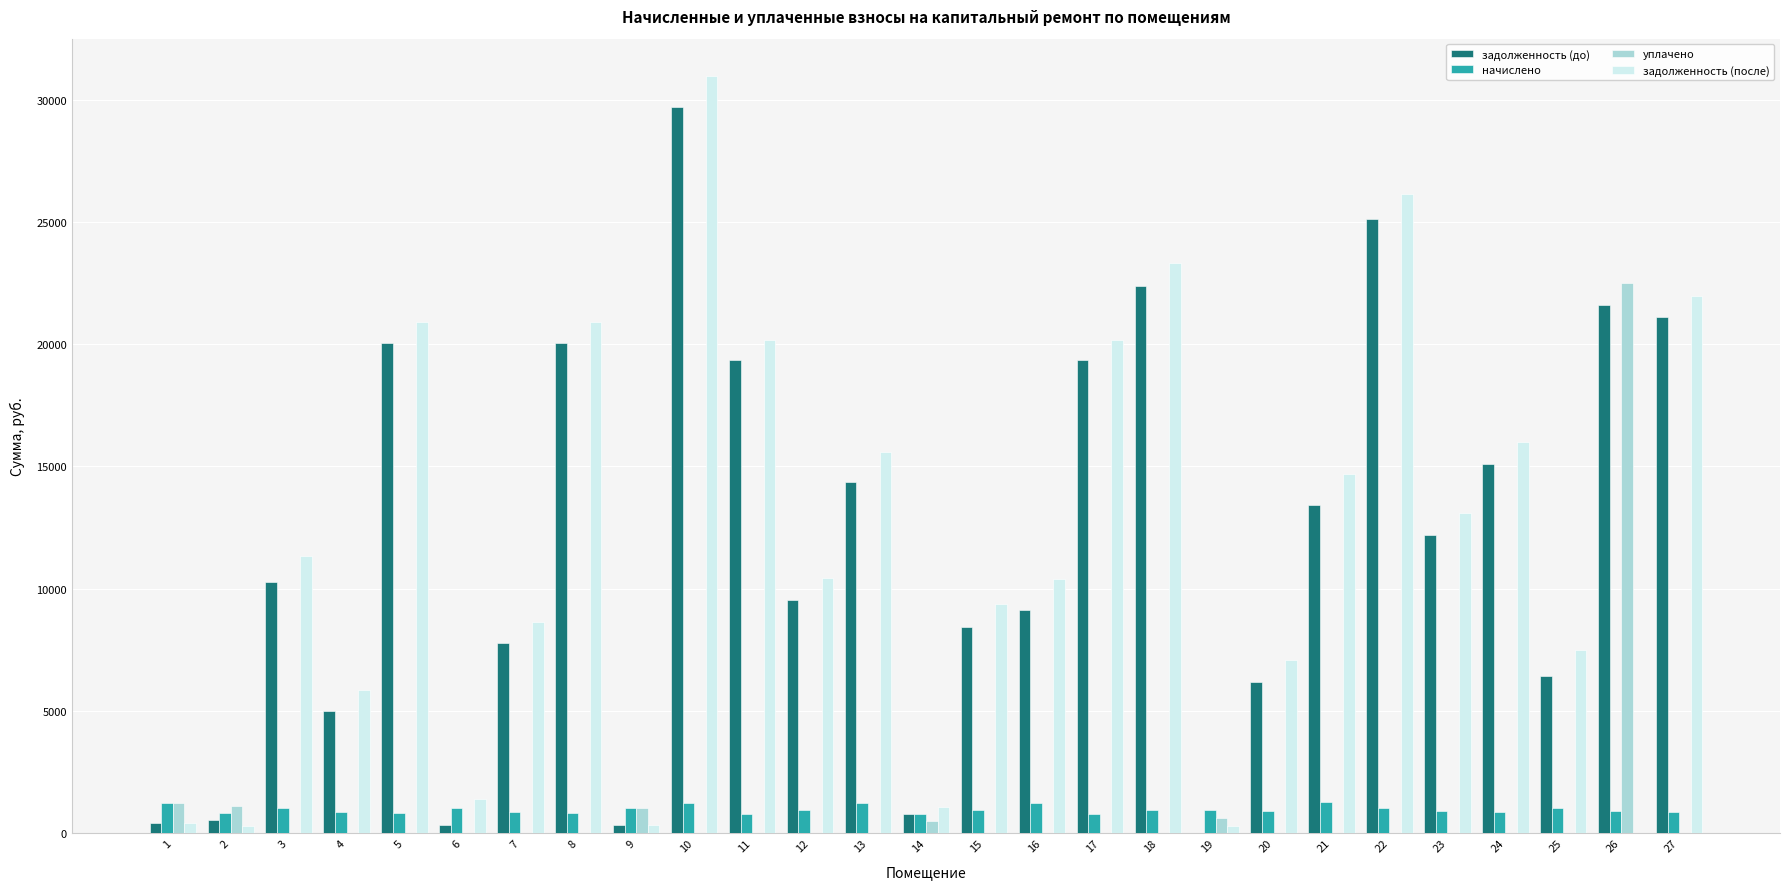

At which category is the sum across all series the highest?

10